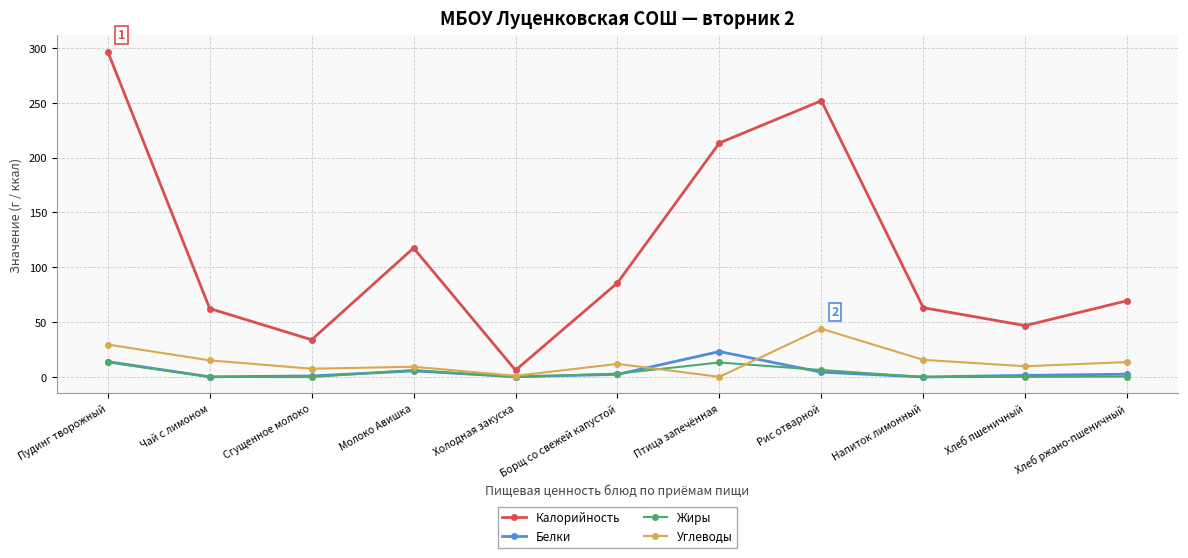

Between Борщ со свежей капустой and Птица запечённая, which series saw the biggest shift?

Калорийность